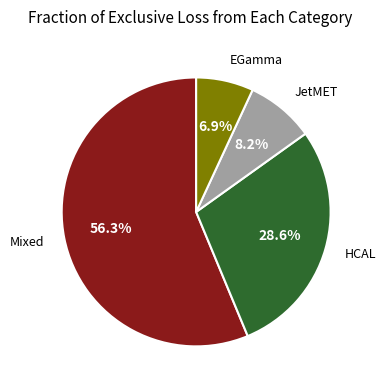

Is there any slice that represents more than half of the pie?

Yes